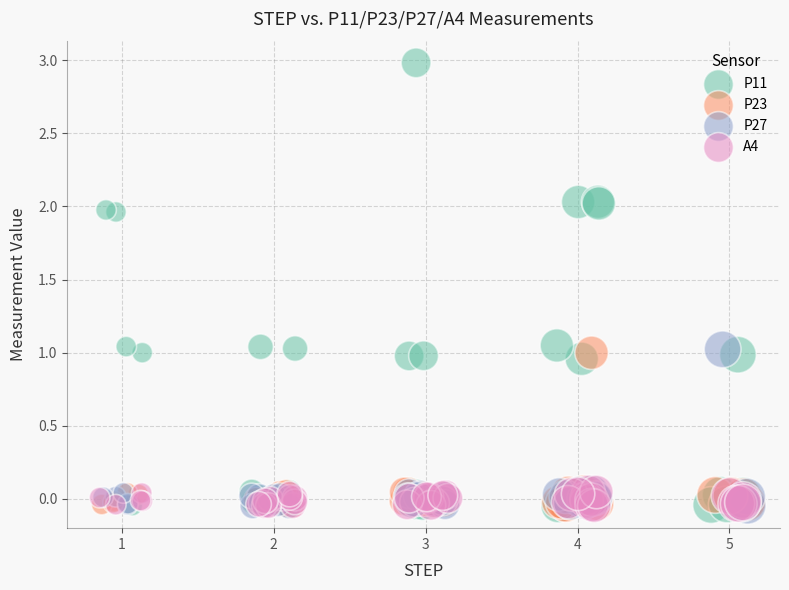

Which series has the largest Y range (max minus min)?

P11